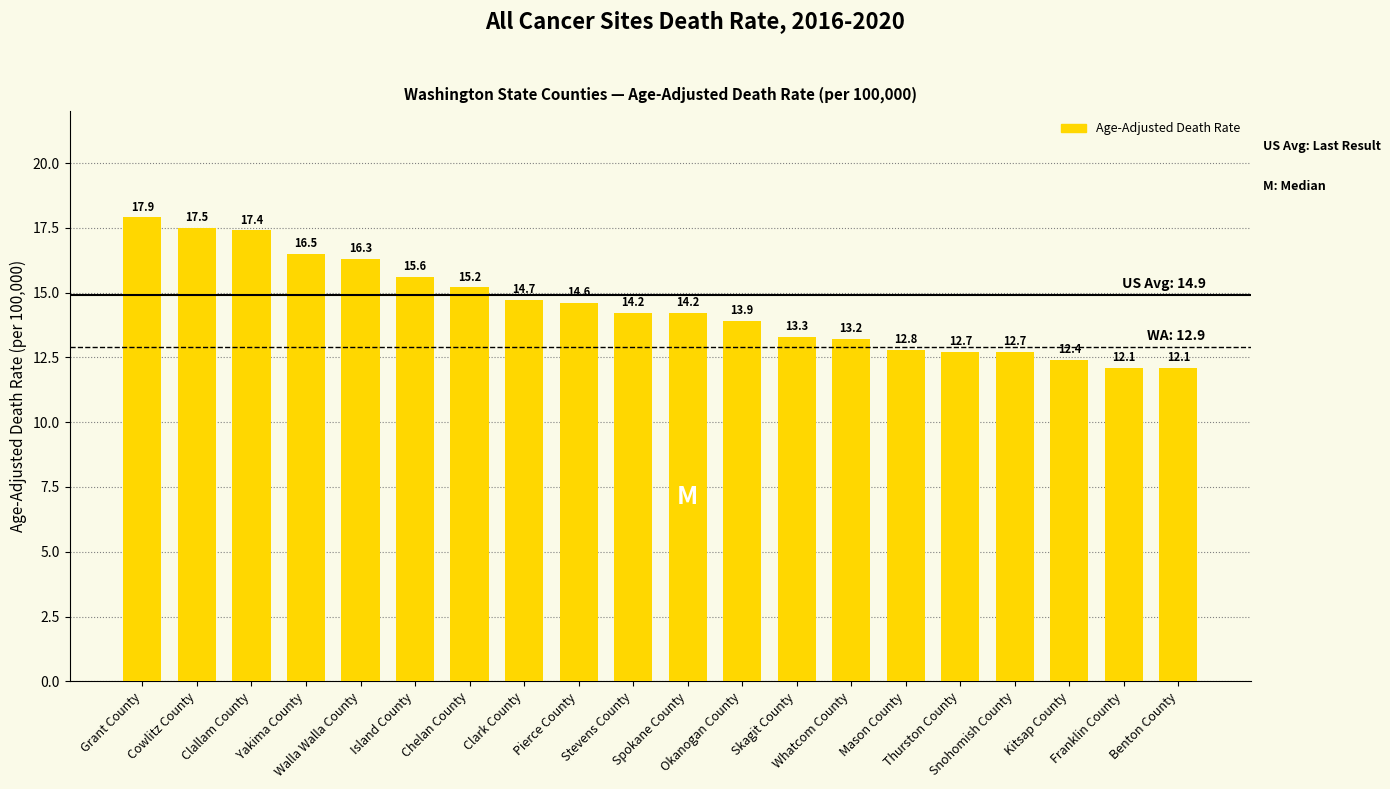

At which category does the chart reach its peak across all series?

Grant County